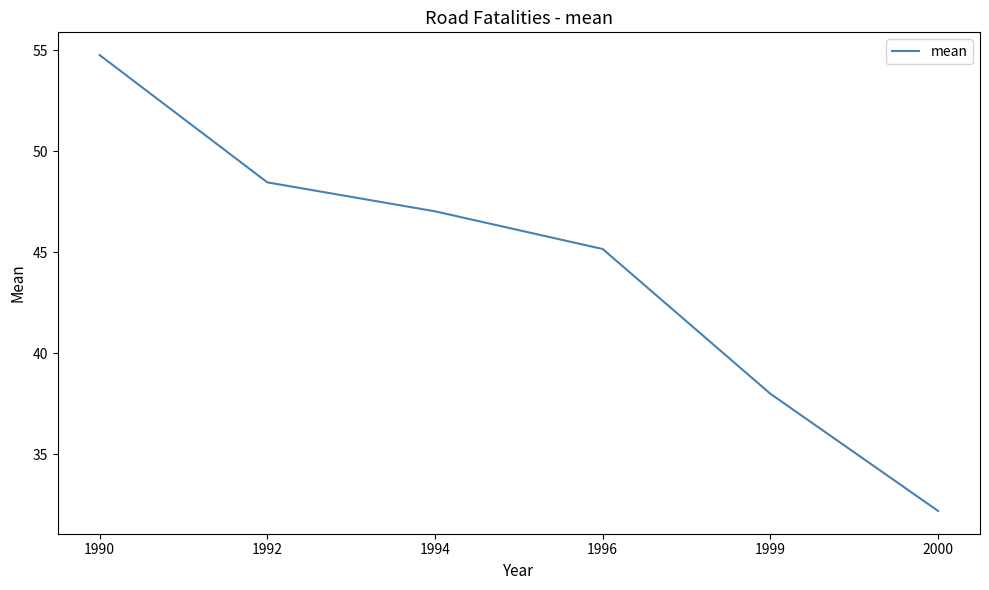

What is the smallest value displayed?

32.2